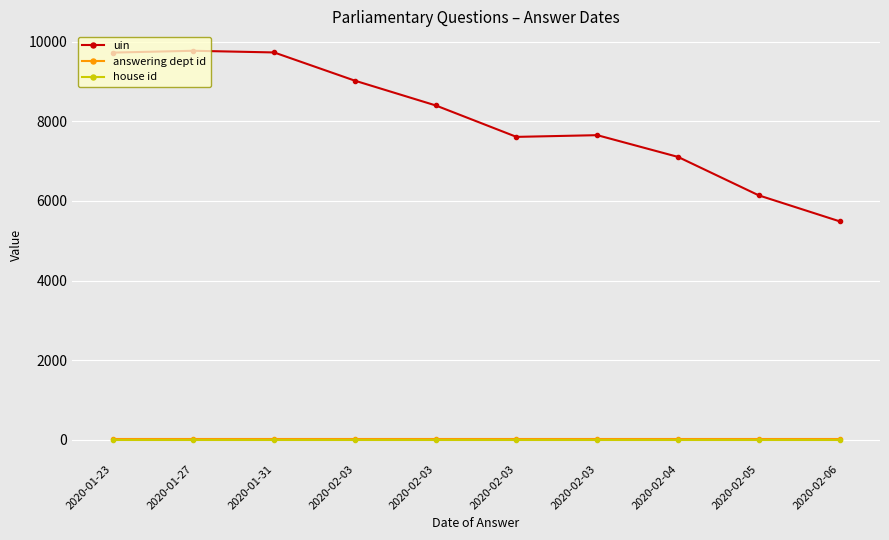

What are all the series names shown in the legend?

uin, answering dept id, house id